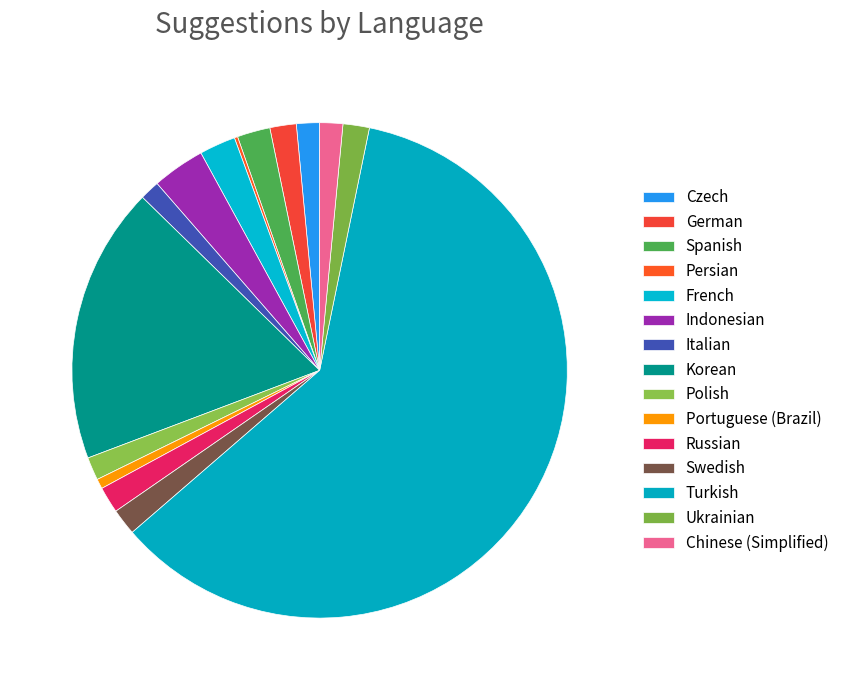

What is the total percentage of Portuguese (Brazil) and Persian?

0.9%